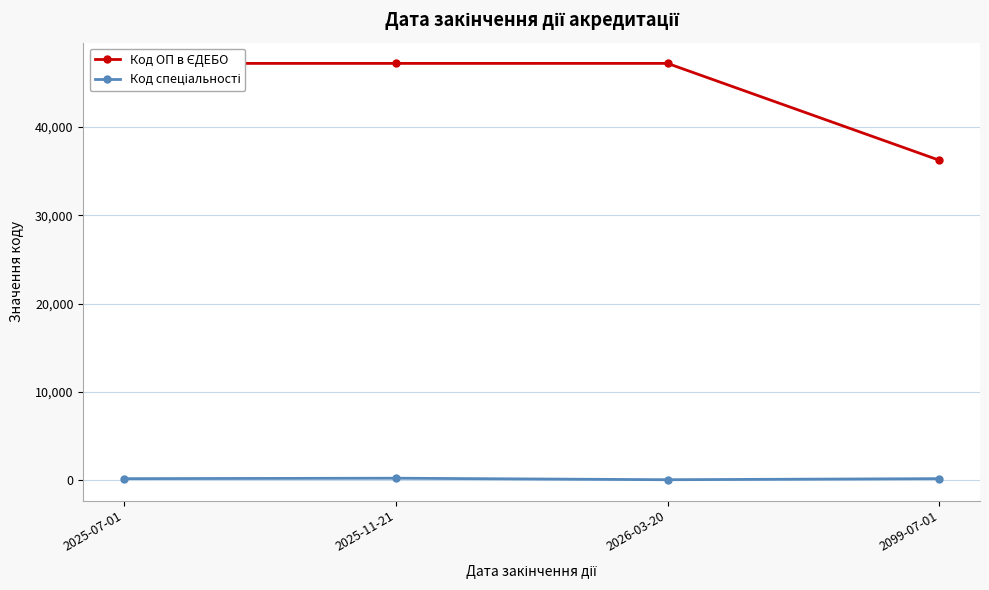

What is the label of the 2nd point from the left?

2025-11-21